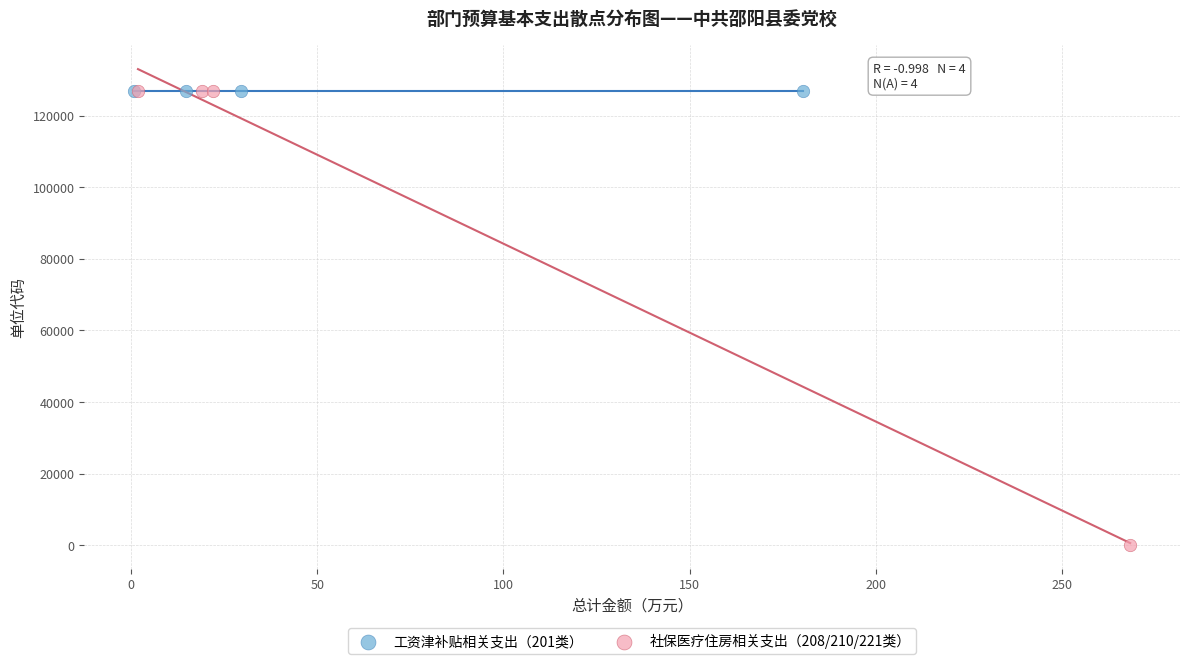

Which series reaches the minimum Y coordinate?

社保医疗住房相关支出（208/210/221类）